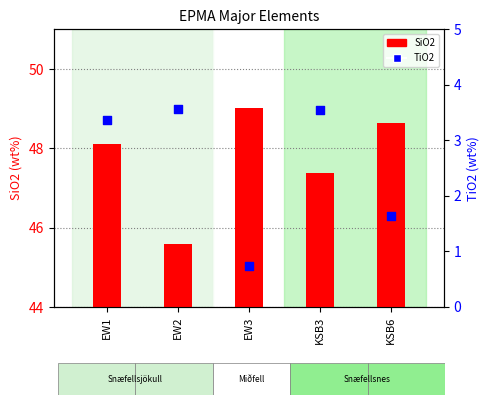

At how many categories does at least one series exceed 12?

5